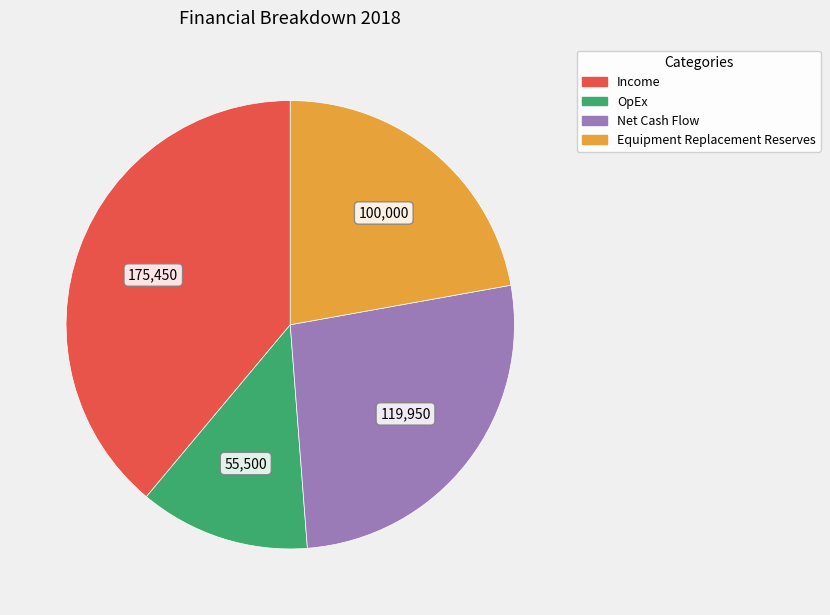

Does any single category account for the majority?

No